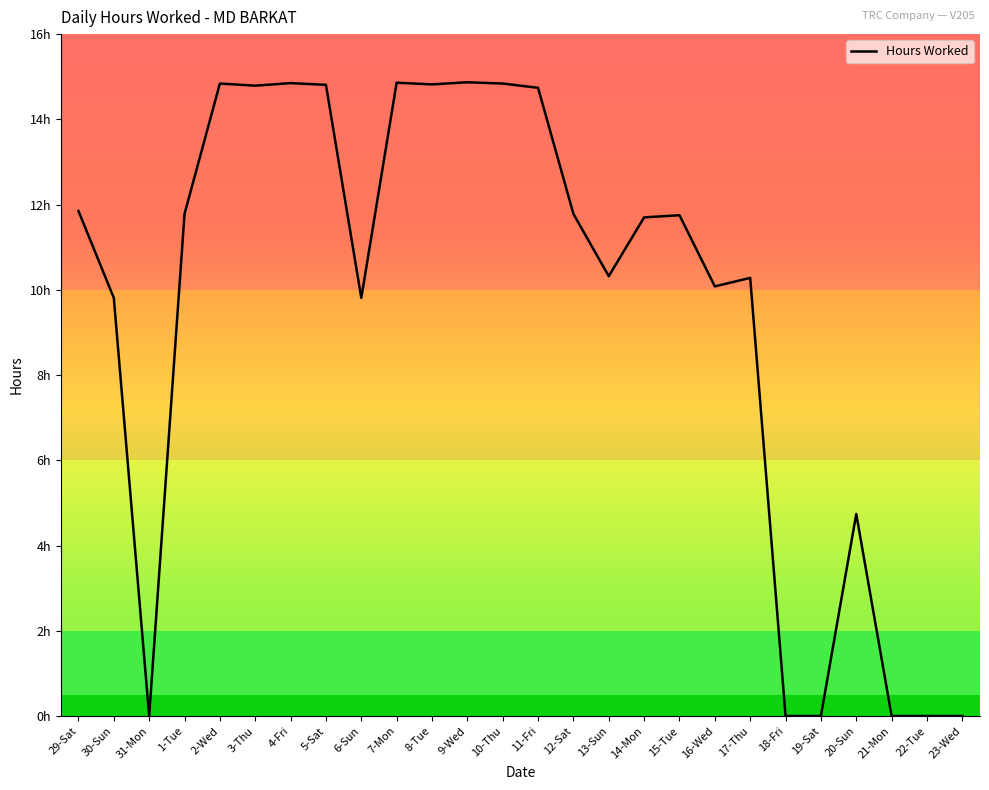

What is the maximum value shown in the chart?

14.9